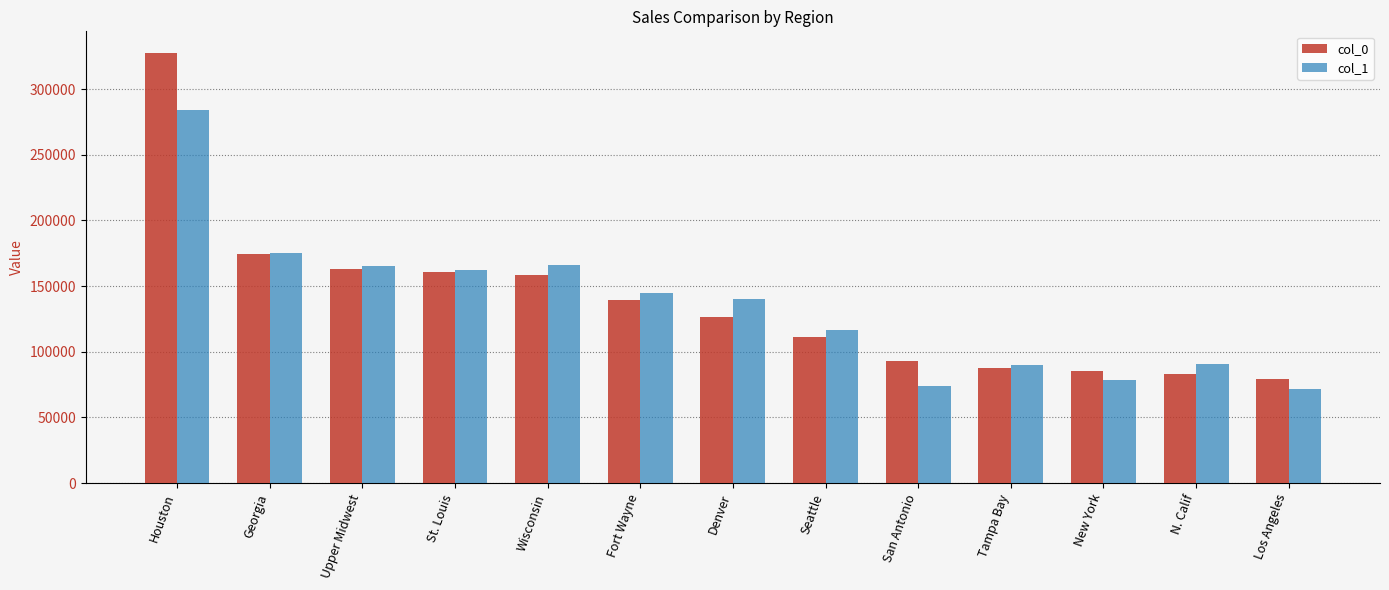

What is the difference between the col_0 values at Fort Wayne and Tampa Bay?

51819